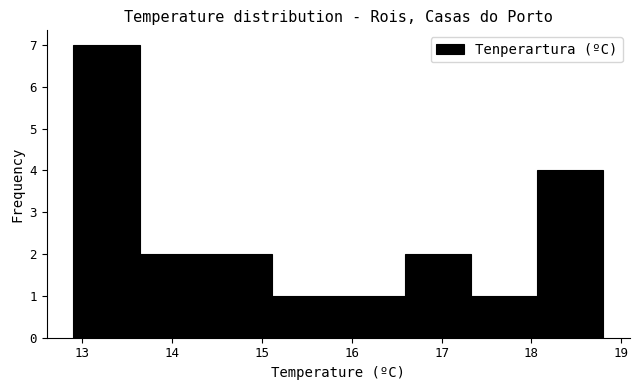

Reading left to right, transcribe this chart: for each bar, give the range it covers on the x-axis and its height. Neither the bar edges nor the heights are printed on the chart, so give them approximately, as read against the axes.

12.9 to 13.6: 7
13.6 to 14.4: 2
14.4 to 15.1: 2
15.1 to 15.9: 1
15.9 to 16.6: 1
16.6 to 17.3: 2
17.3 to 18.1: 1
18.1 to 18.8: 4